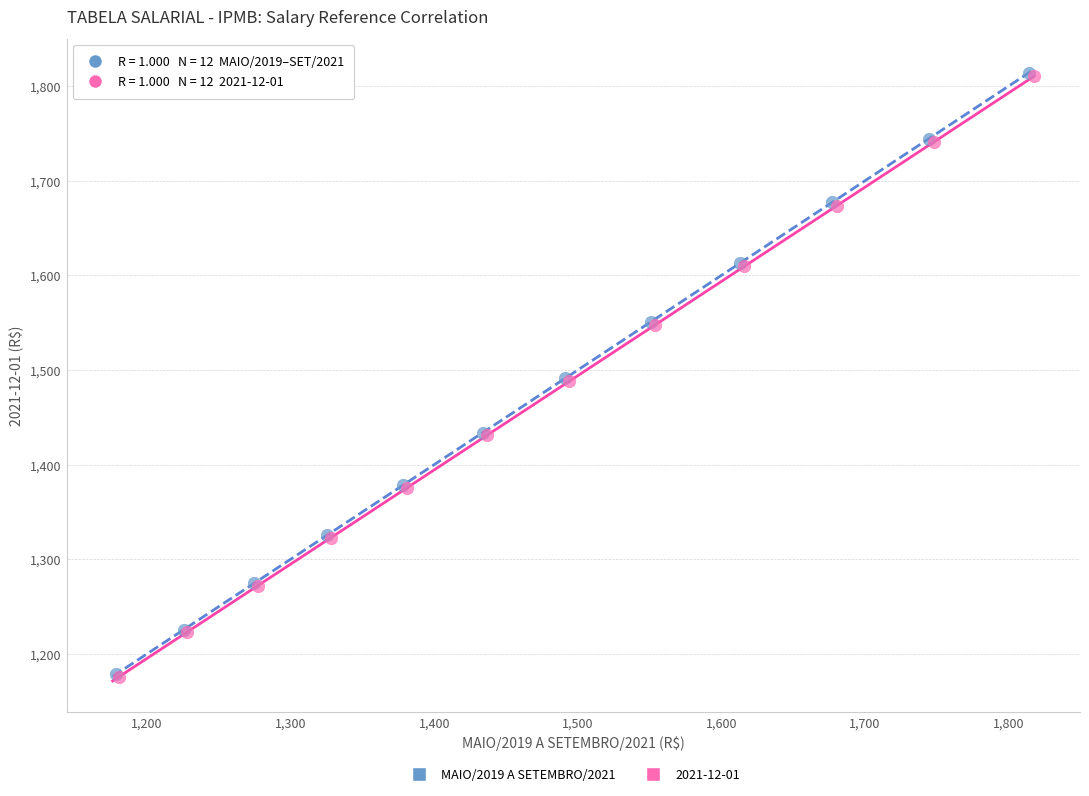

Which series has the widest spread of Y values?

MAIO/2019 A SETEMBRO/2021